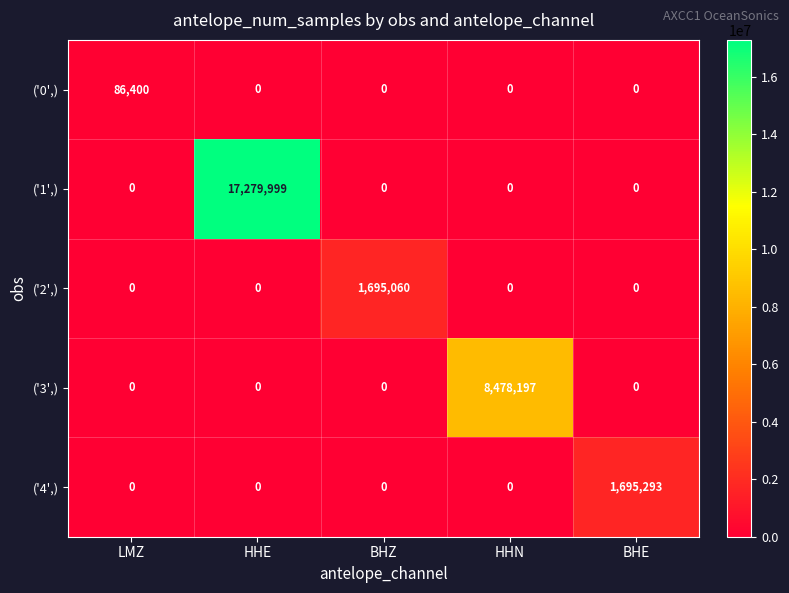

At how many categories does at least one series exceed 3551725?

2